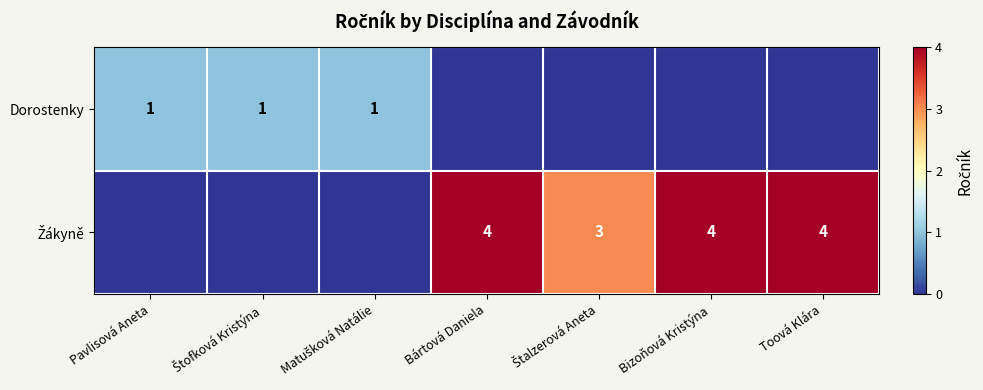

The Dorostenky series shows 1 at Pavlisová Aneta. True or false?

True